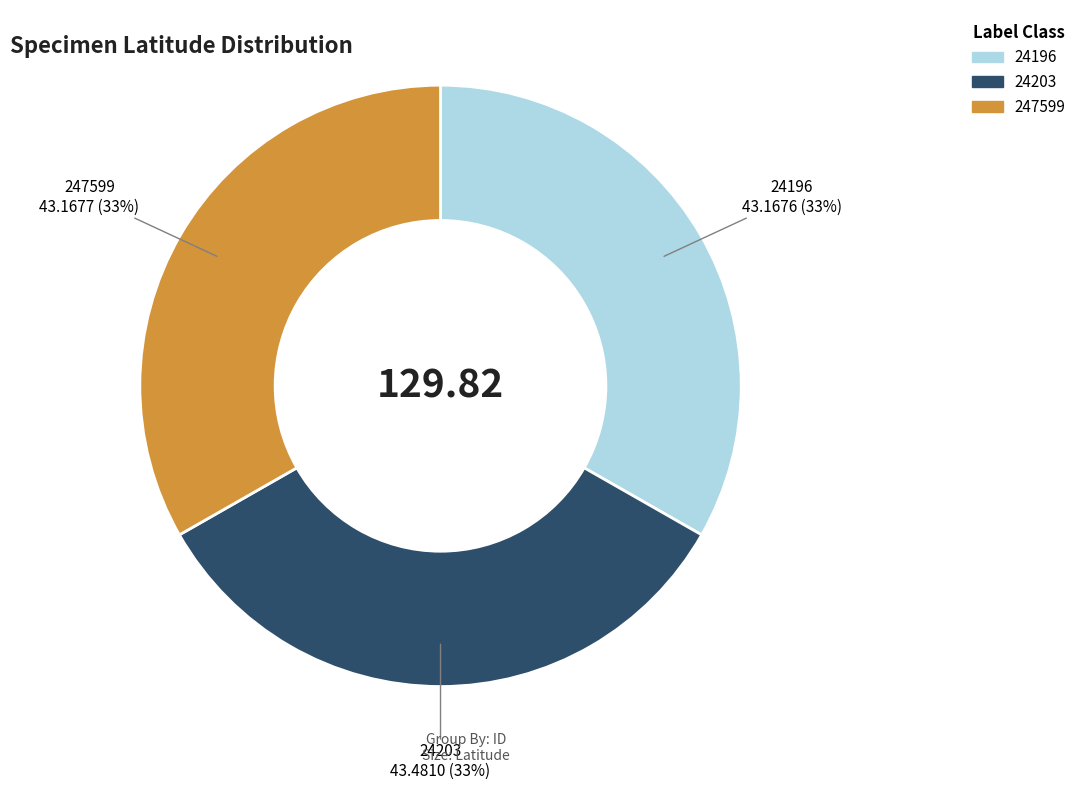

Is the sum of 24196 and 24203 greater than half?

Yes